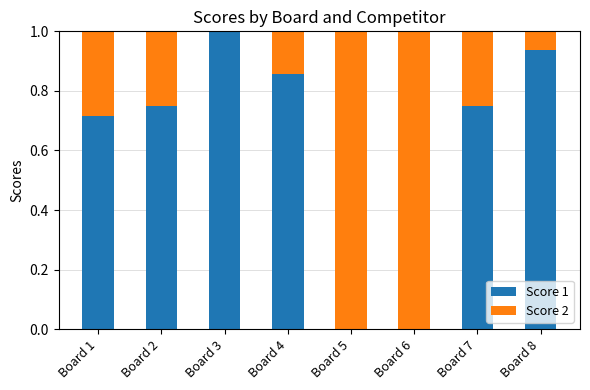

Is it true that Score 1 equals 0.5 at Board 4?

False